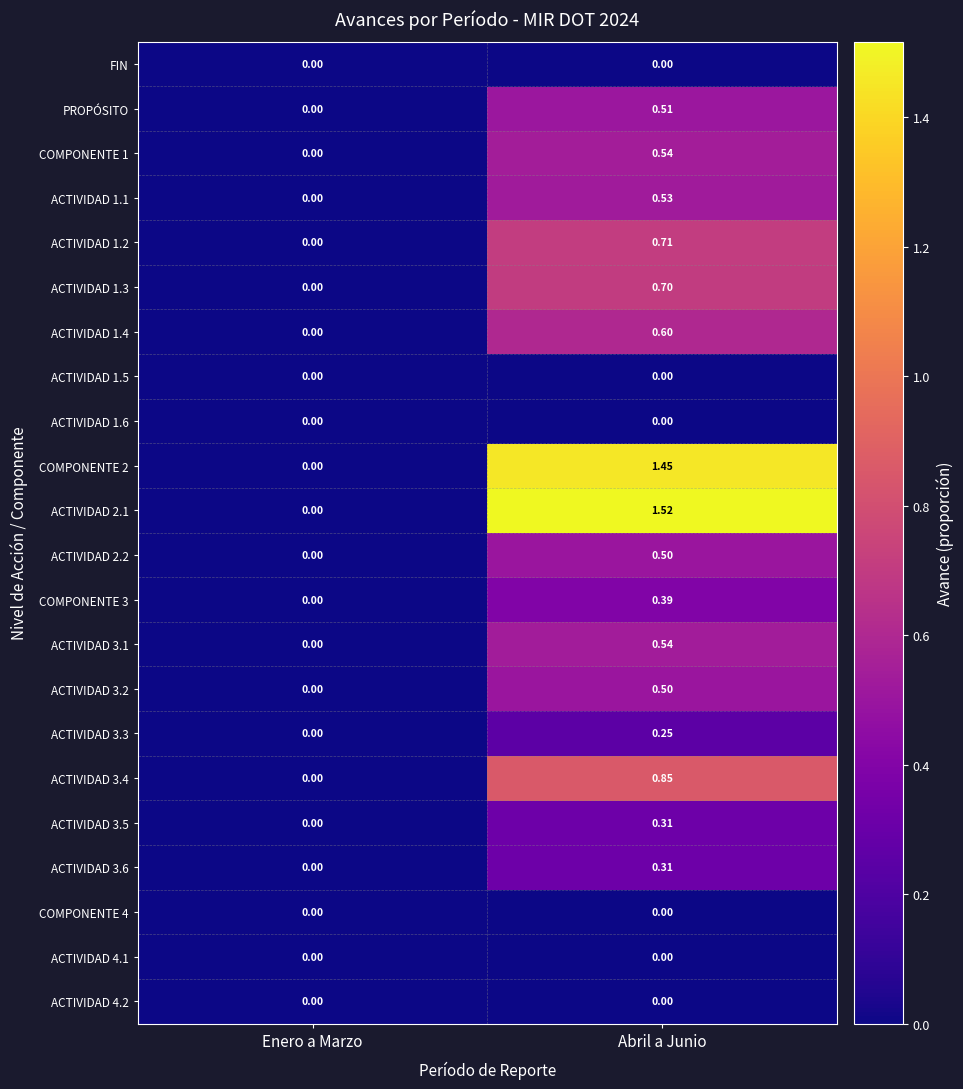

At which label does ACTIVIDAD 3.6 reach its minimum?

Enero a Marzo